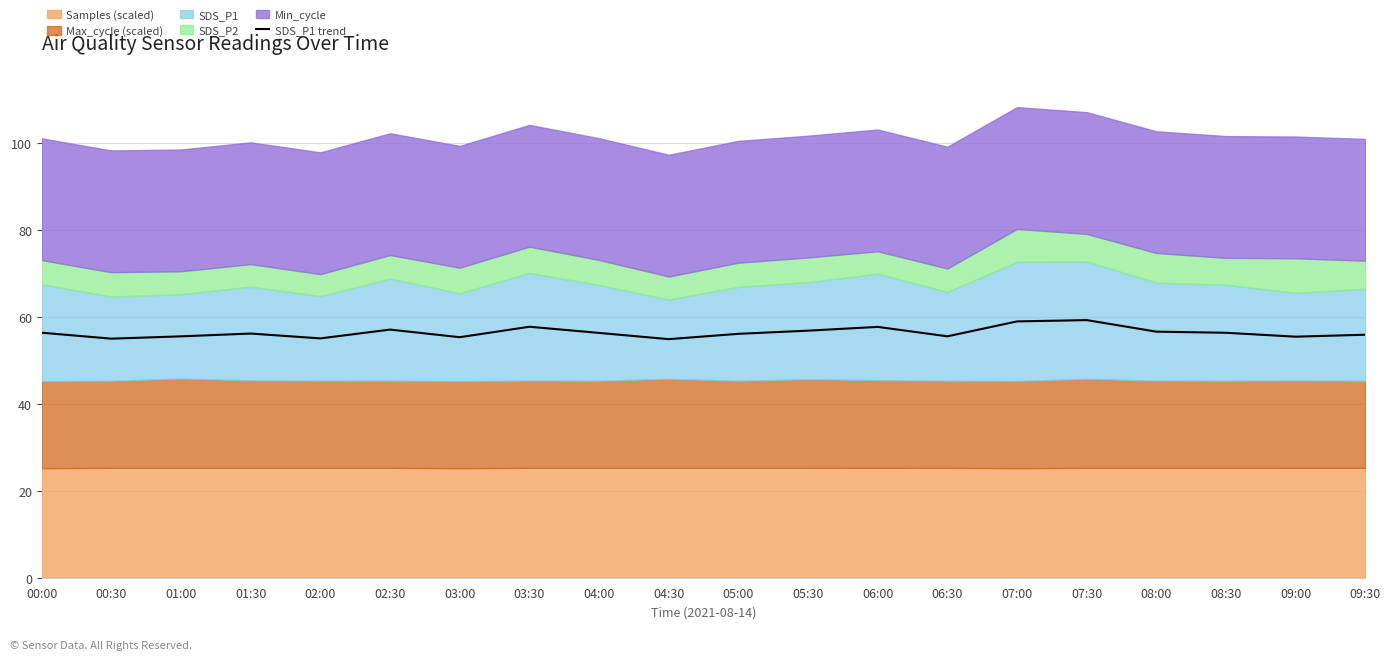

Which category has the highest value across all series?

07:30